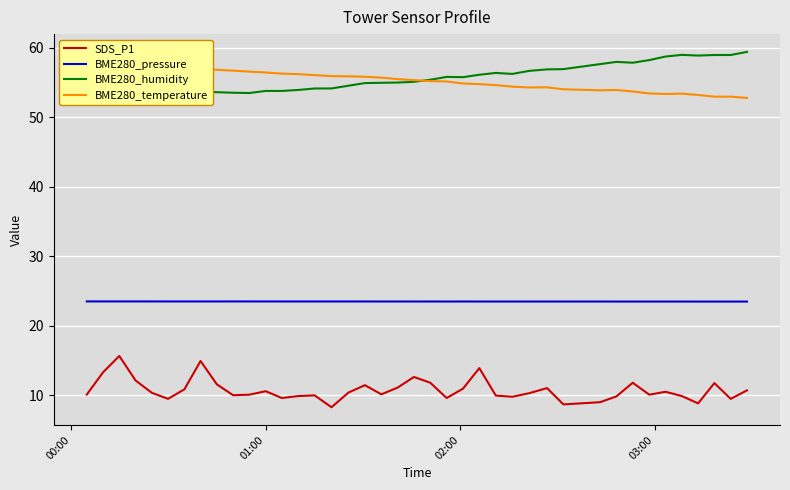

In BME280_humidity, how many points are lower than both neighbors (excluding endpoints)?

7